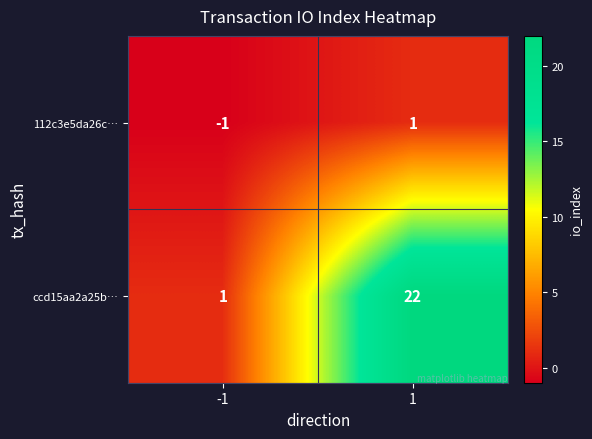

Which series has the largest range (max minus min)?

ccd15aa2a25b…